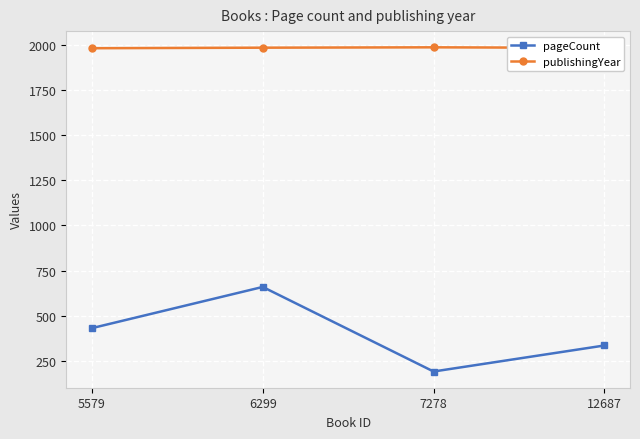

Between 5579 and 6299, which series saw the biggest shift?

pageCount